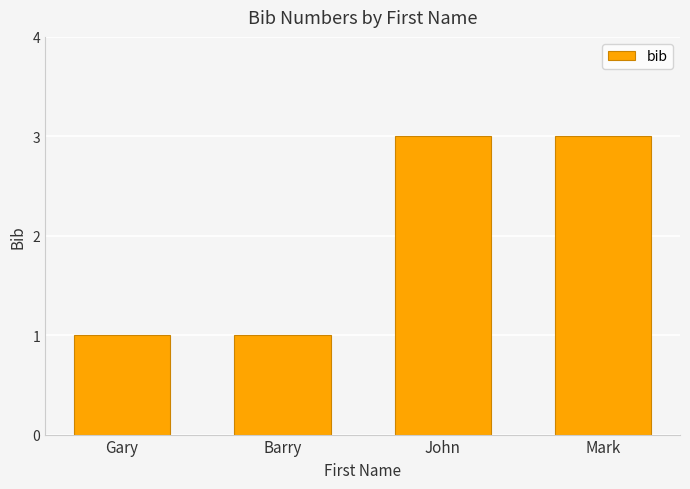

What is the difference between the maximum and minimum values?

2